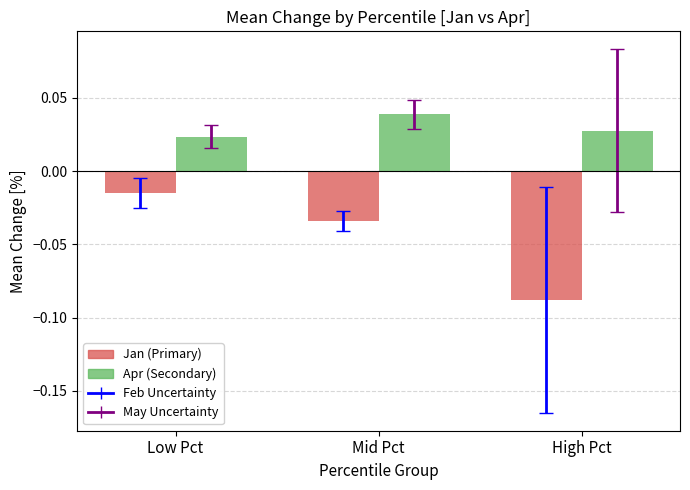

Which series has the largest total across all categories?

Apr (Secondary)